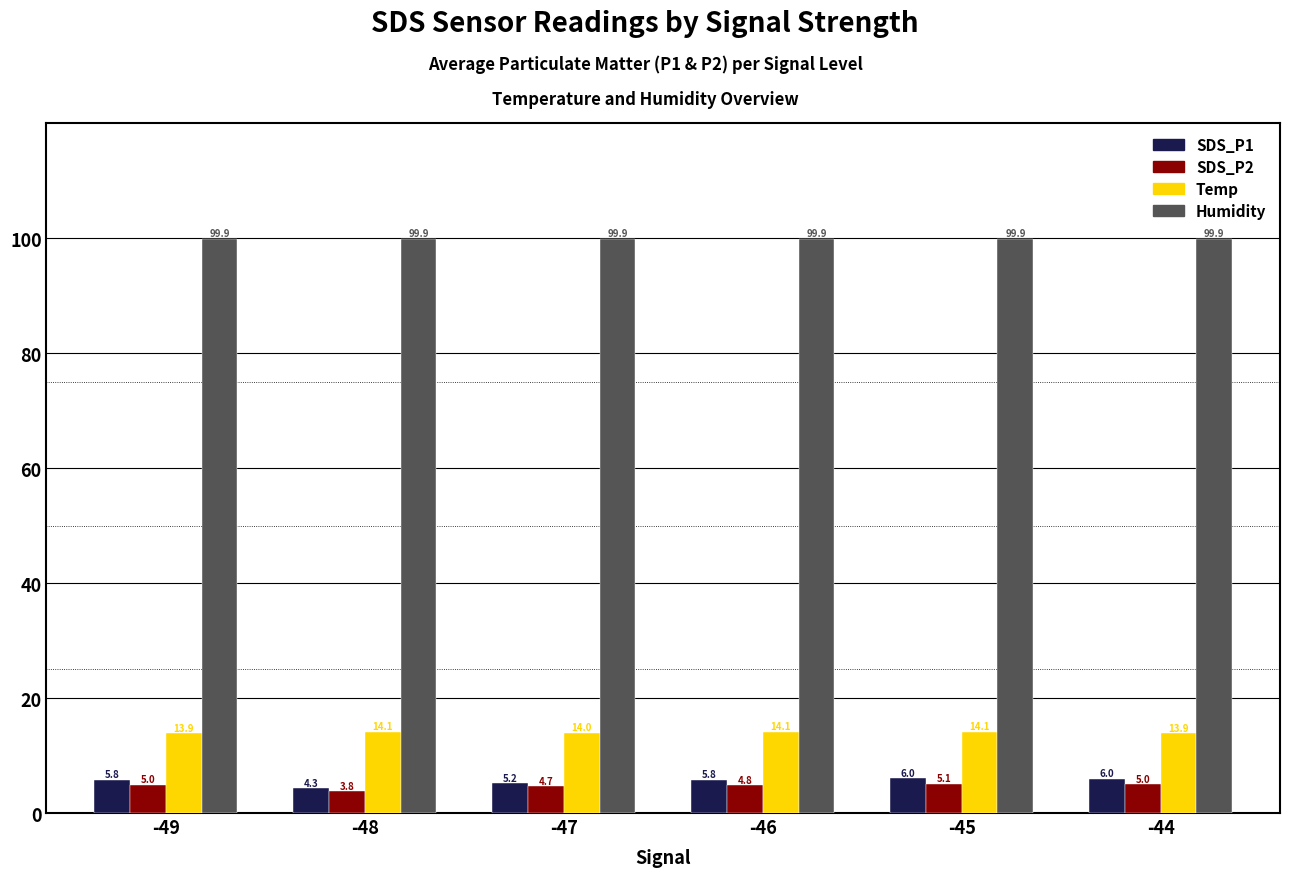

What is the value of the SDS_P1 bar at the 3rd from the left?

5.2